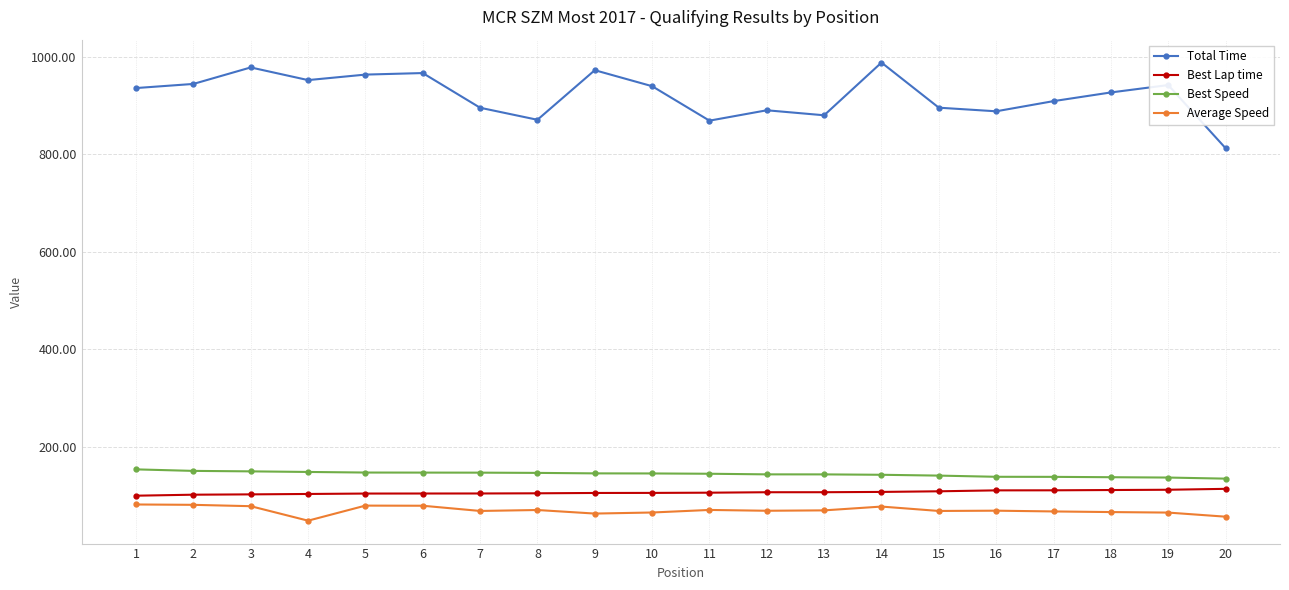

Which series has the largest total across all categories?

Total Time